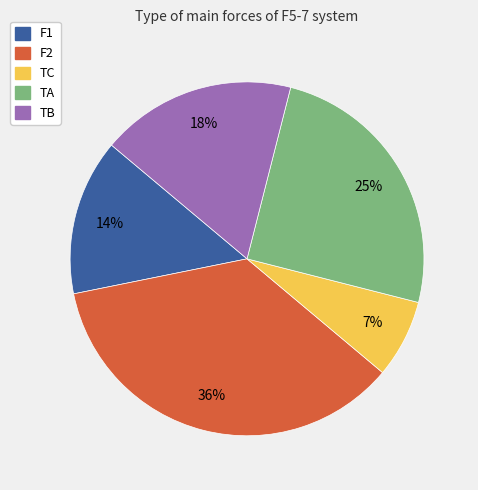

Is it true that TC is 1% of the pie?

False